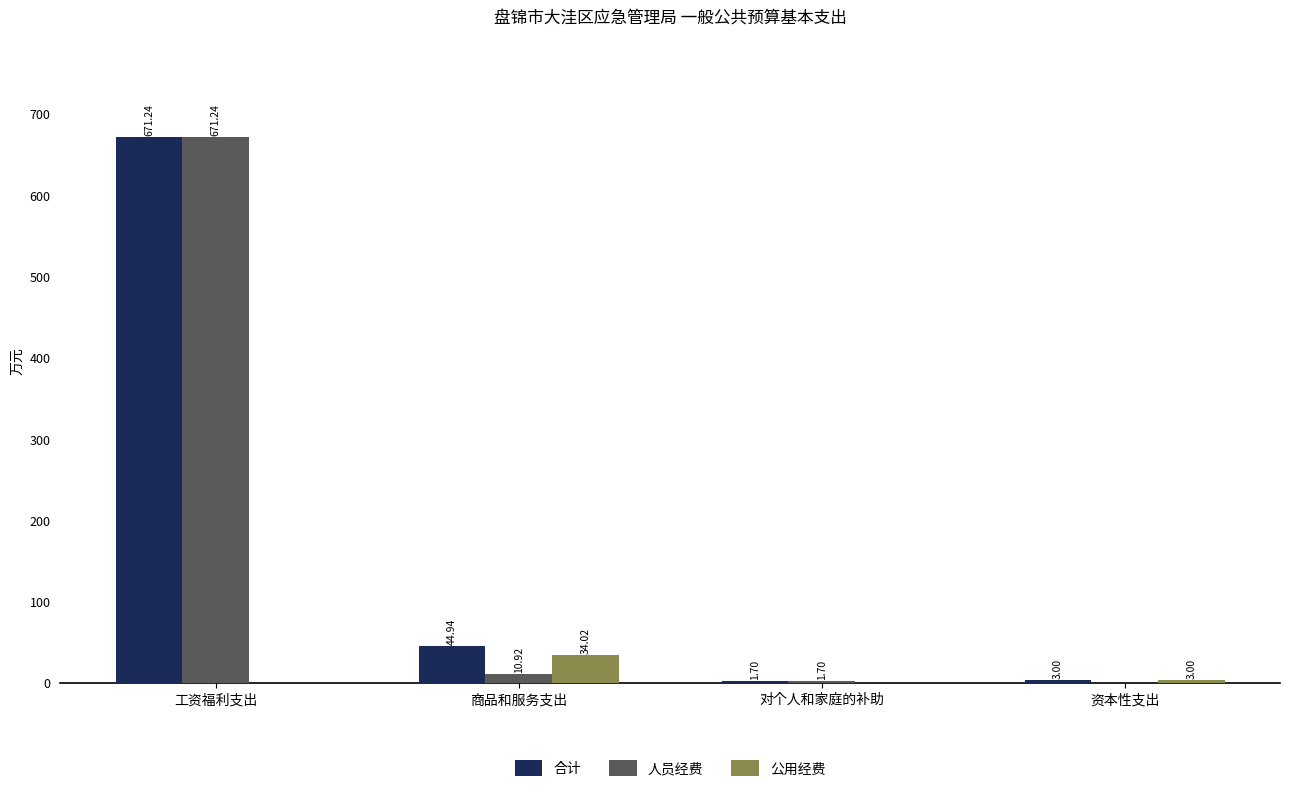

What is the sum of all 公用经费 values?

37.0